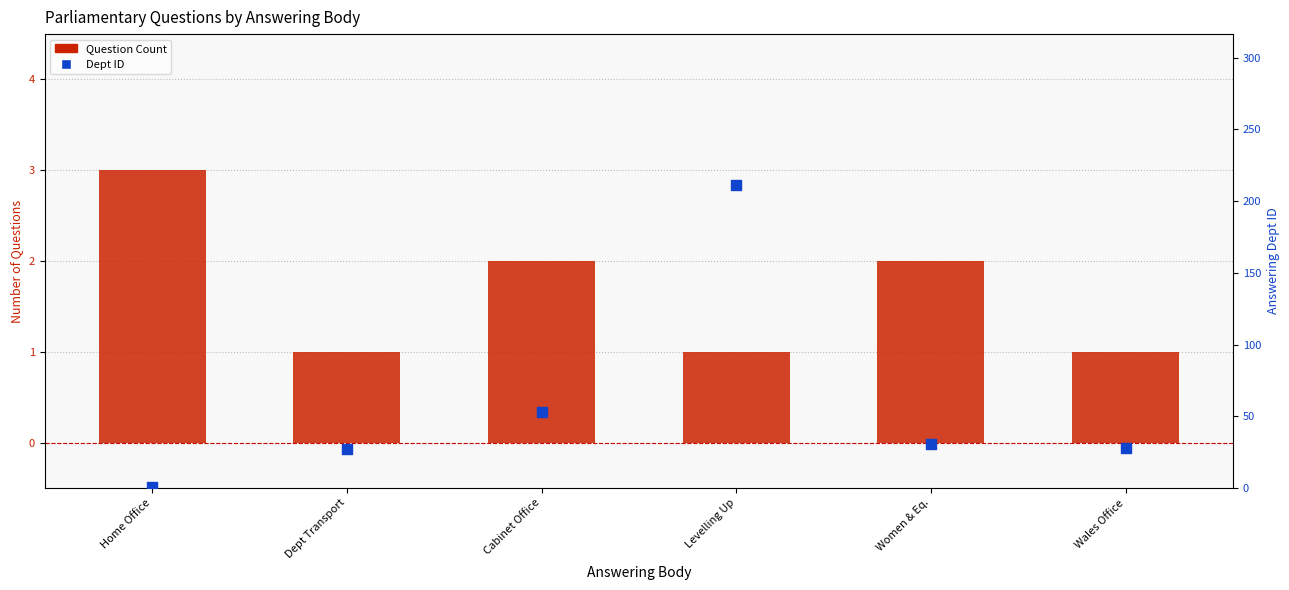

At how many categories does at least one series exceed 185?

1